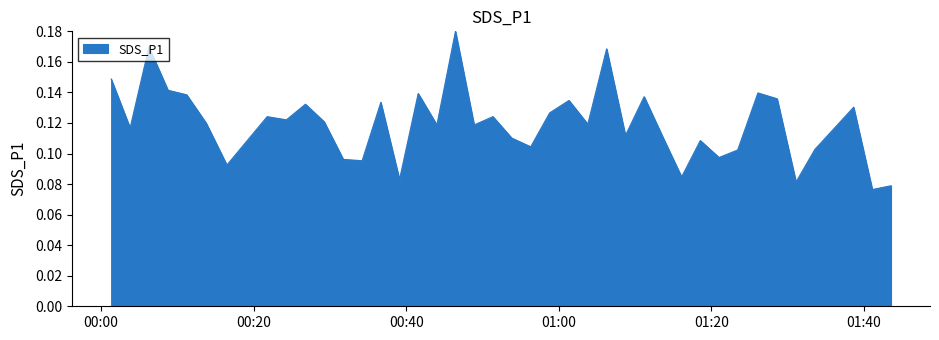

How many lines are shown in the chart?

1